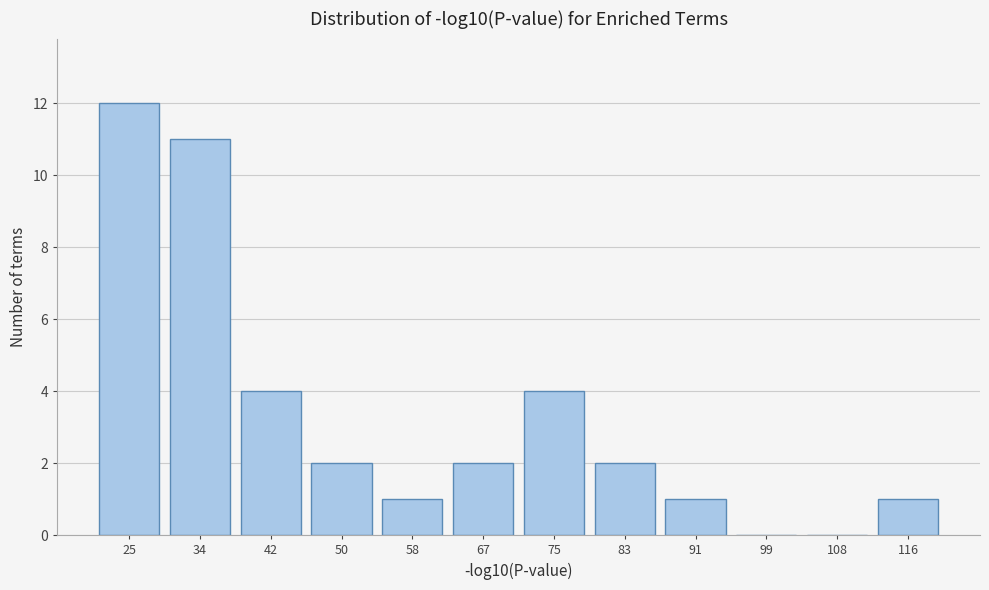

Reading right to left, extract all data points from this chart.

116=1	108=0	99=0	91=1	83=2	75=4	67=2	58=1	50=2	42=4	34=11	25=12